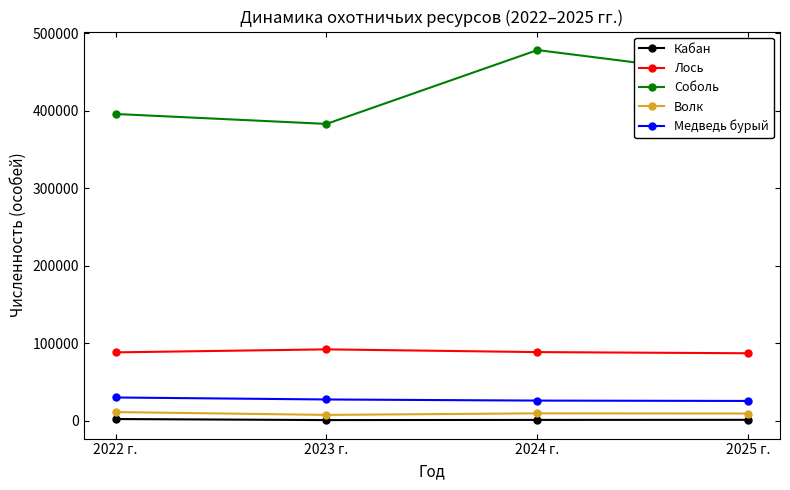

How many values in the Лось series are below 88454?

2